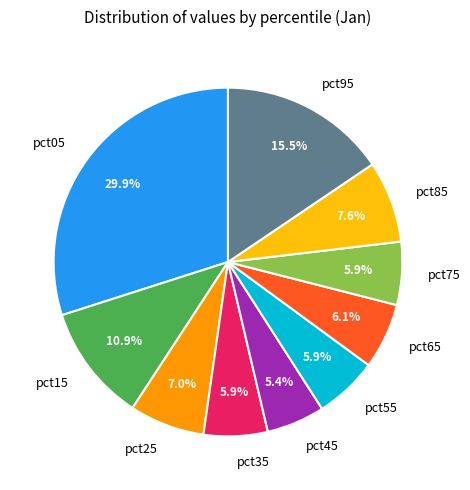

Which category has the biggest portion of the pie?

pct05